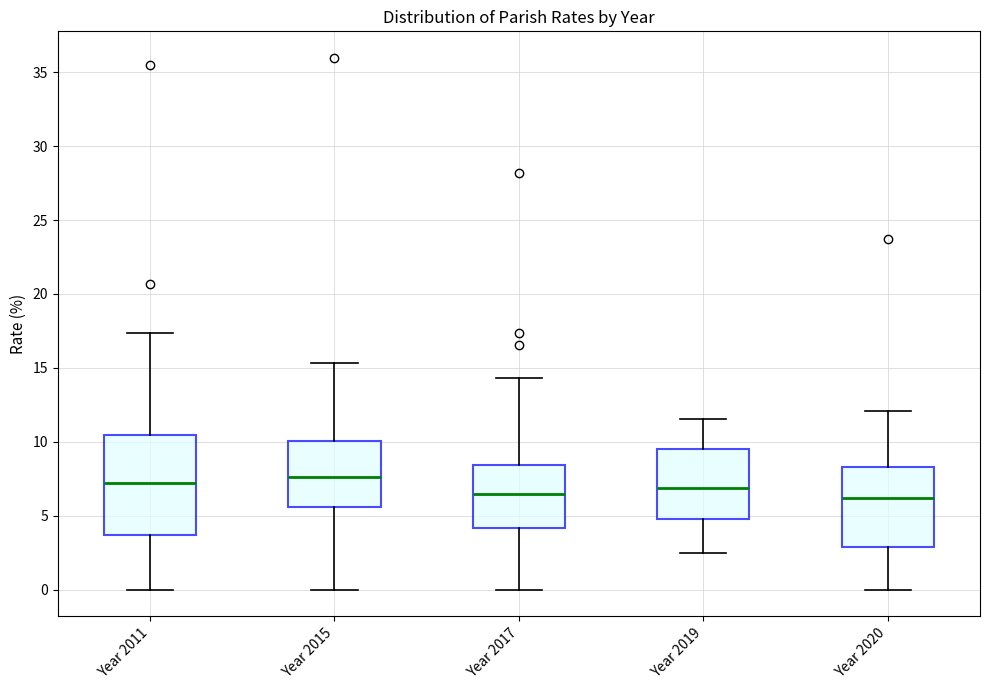

Where does the lower whisker of the box for Year 2017 end on the y-axis? The values are not printed on the chart, so give them approximately, as read against the axis.

0.0